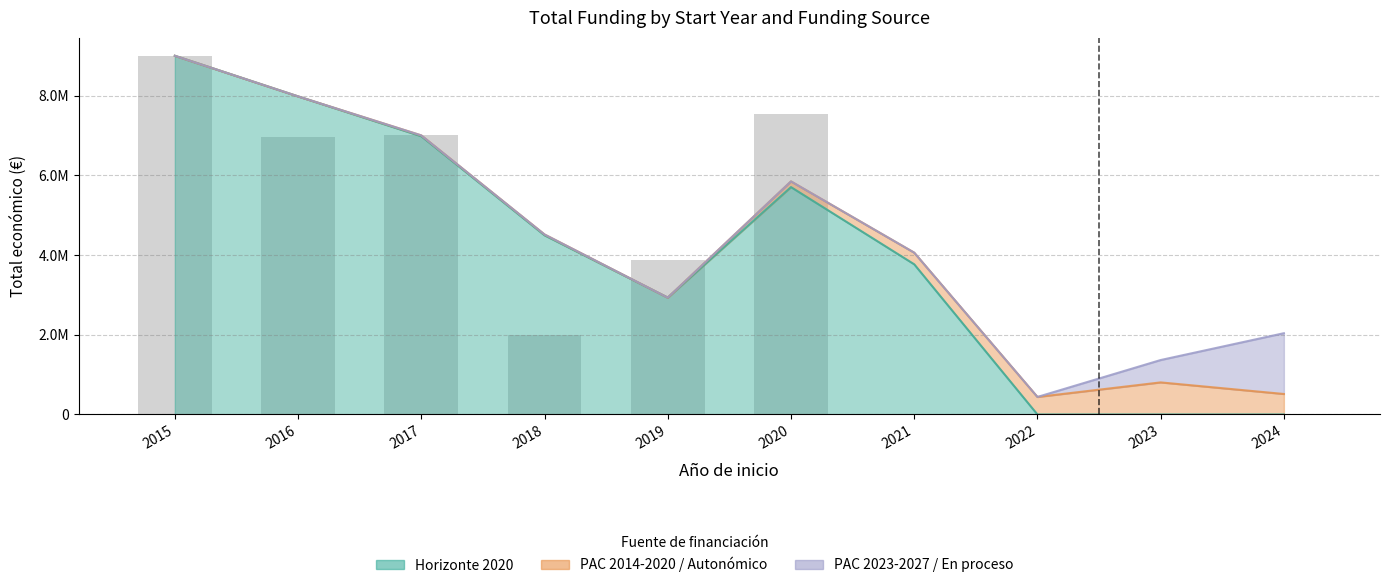

Between 2016 and 2018, which series saw the biggest shift?

Horizonte 2020